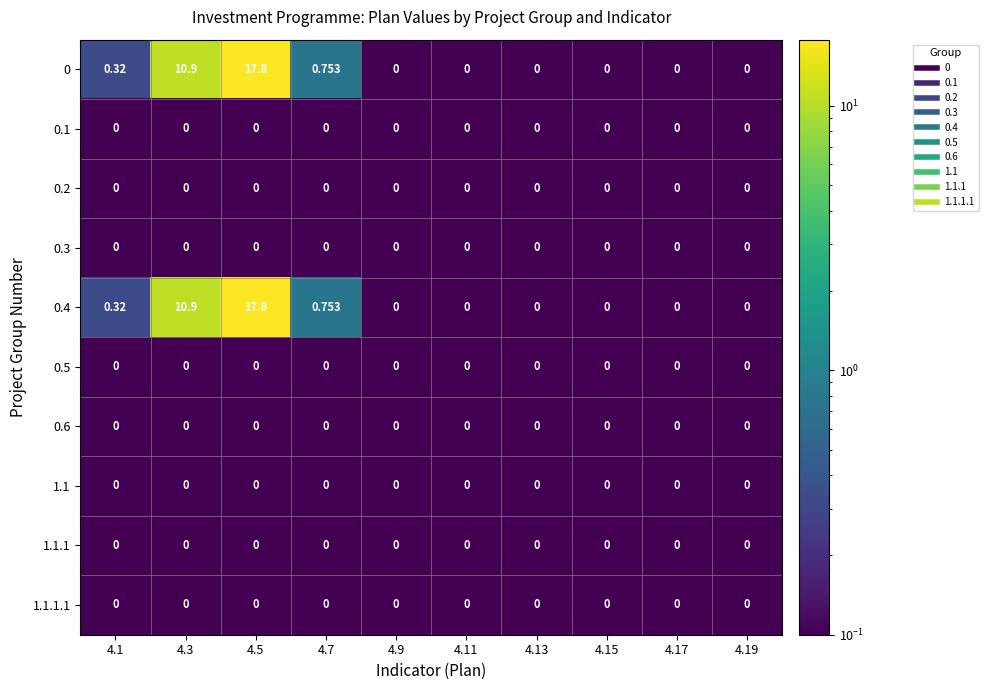

At which category is the sum across all series the highest?

4.5